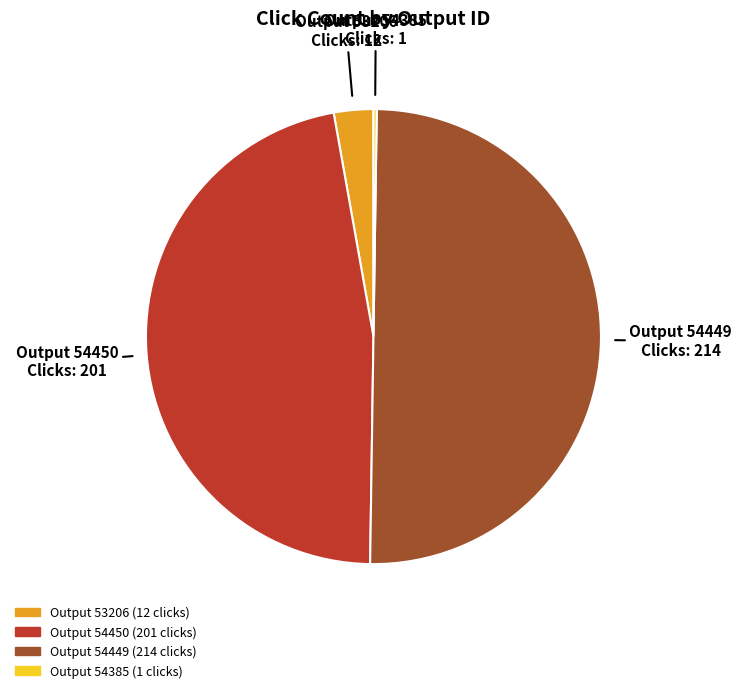

Does any single category account for the majority?

No